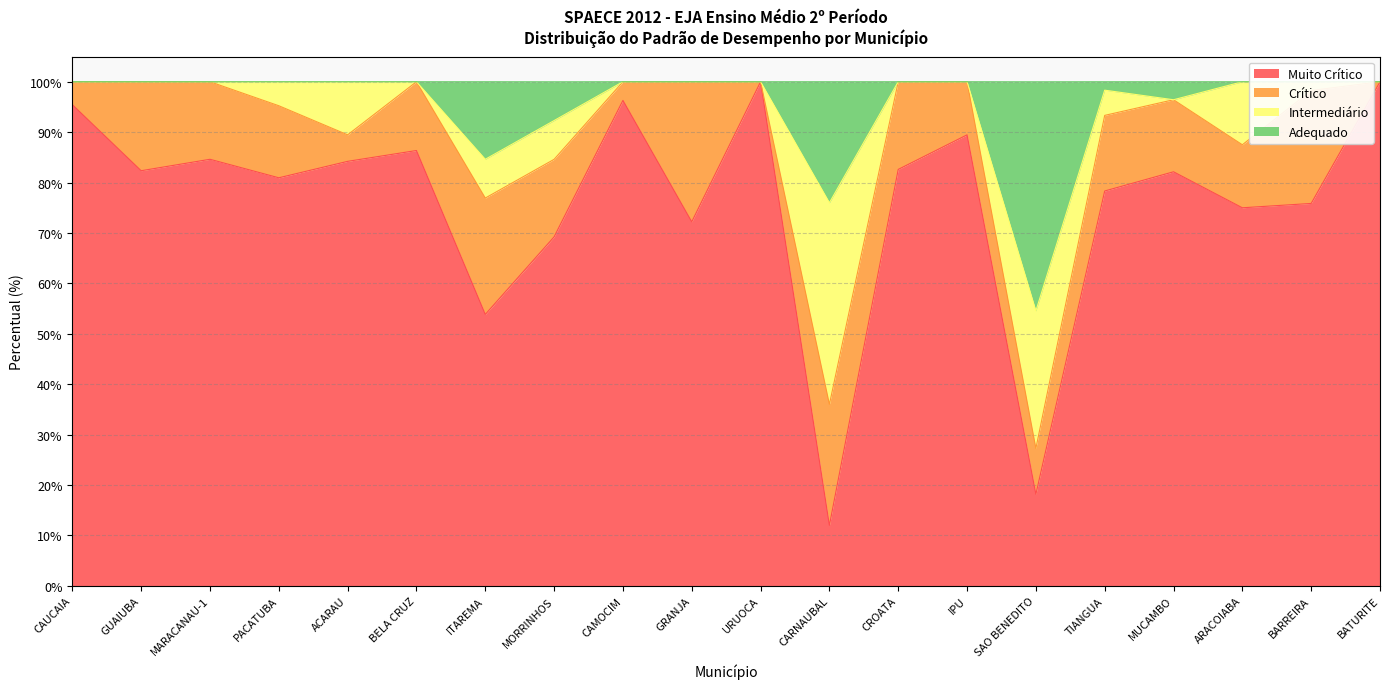

Read the Muito Crítico value at BARREIRA.

75.9